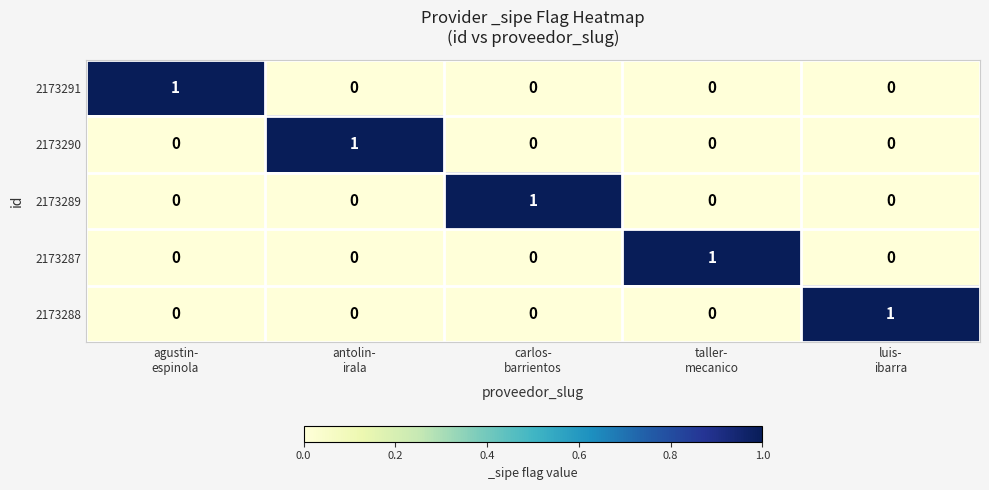

How many 2173291 values are between 0 and 1?

5